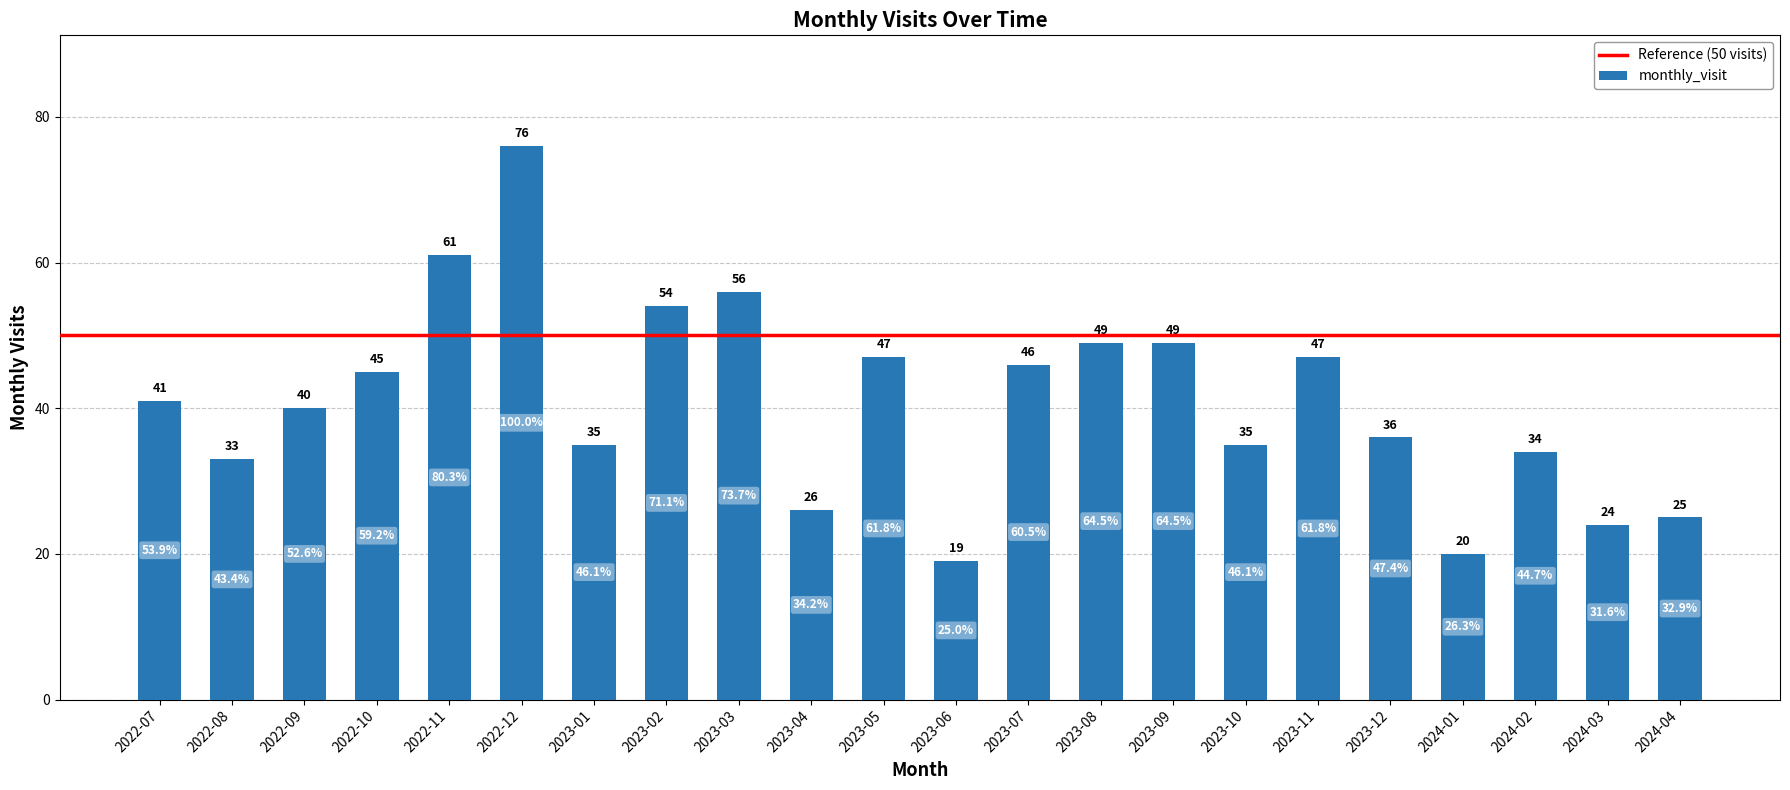

What position from the left is 2024-03?

21